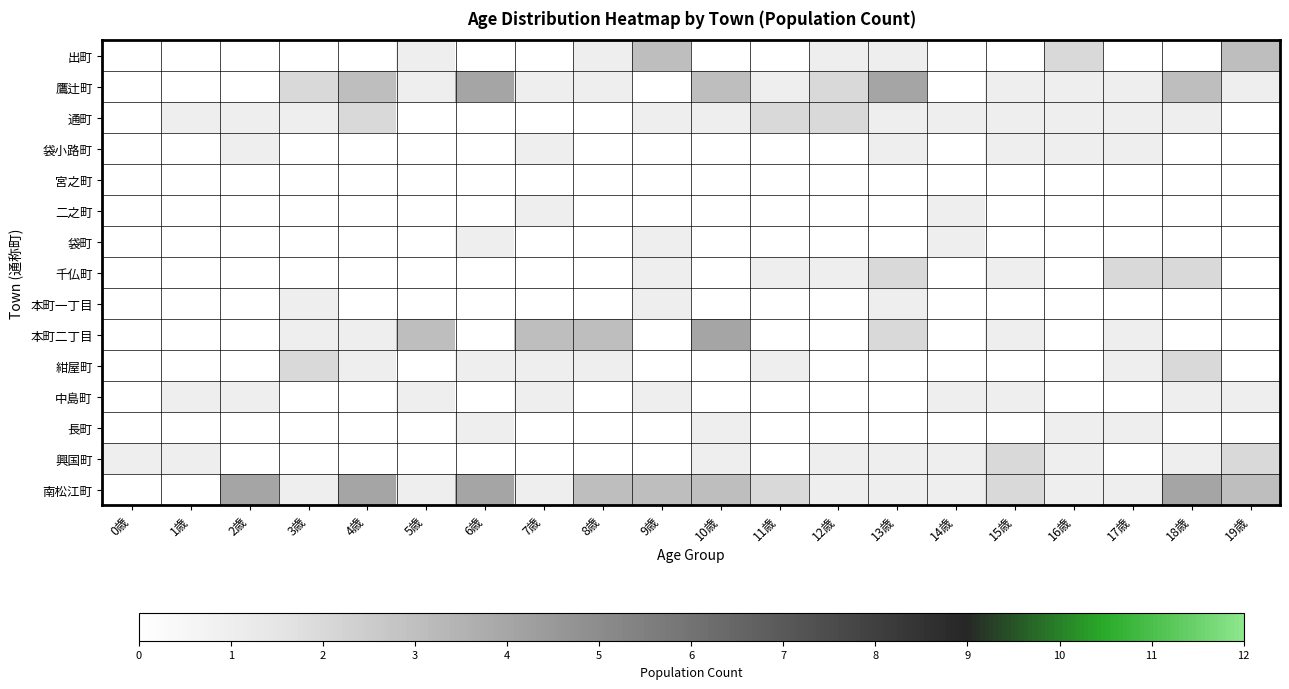

How many distinct data groups are displayed?

15